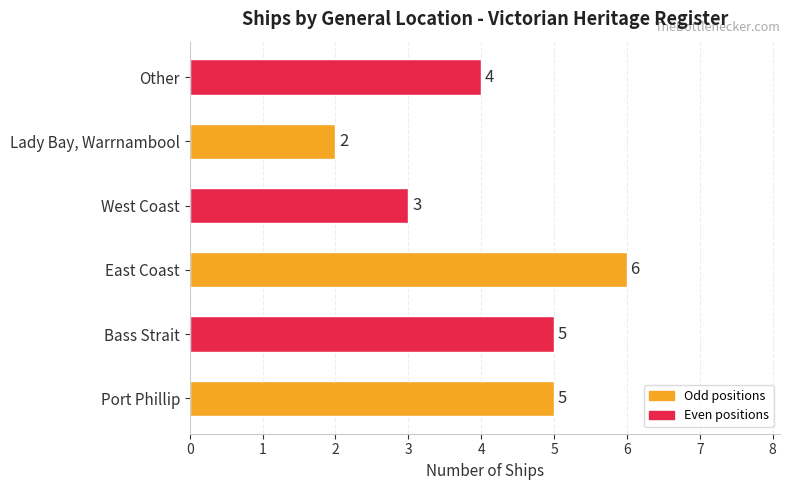

Which category has the highest value across all series?

East Coast